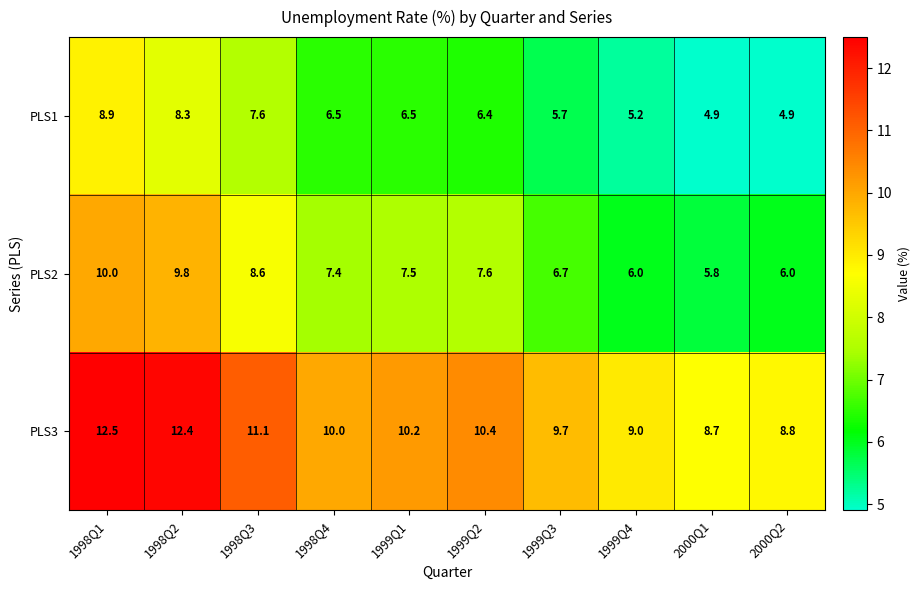

Which series has the largest range (max minus min)?

PLS2